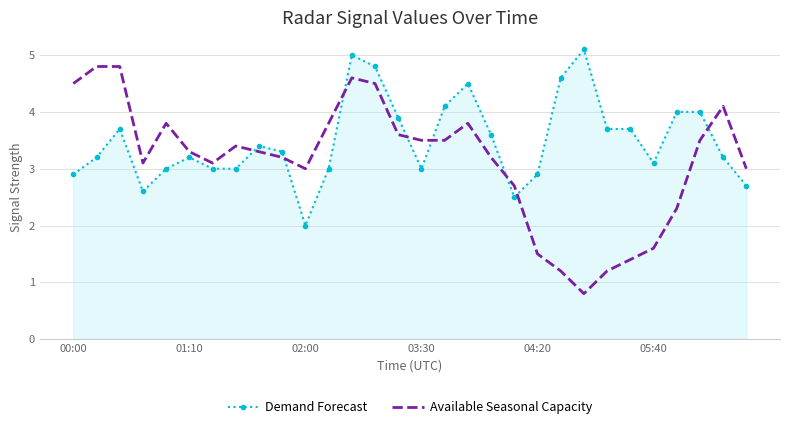

Which series has the widest spread of values?

Available Seasonal Capacity